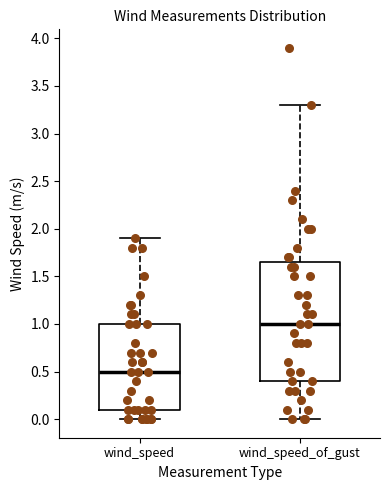

Reading left to right, read every box against the y-axis: the position of its median line, the range the box covers, and the ends of its whiskers. The values are not printed on the chart, so give them approximately, as read against the axis.

wind_speed: median 0.50, box 0.10 to 1.00, whiskers 0.00 to 1.90
wind_speed_of_gust: median 1.00, box 0.40 to 1.65, whiskers 0.00 to 3.30